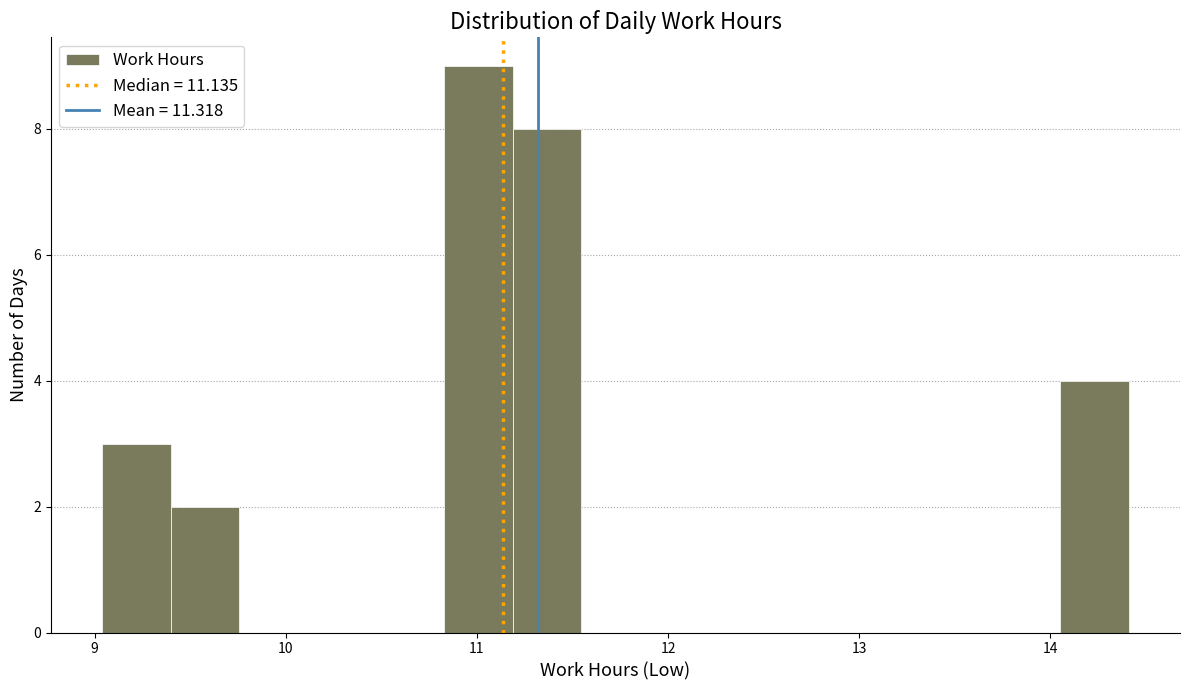

Around what value on the x-axis is the tallest bar? Give the approximate position of its centre, as read against the axis.

11.0